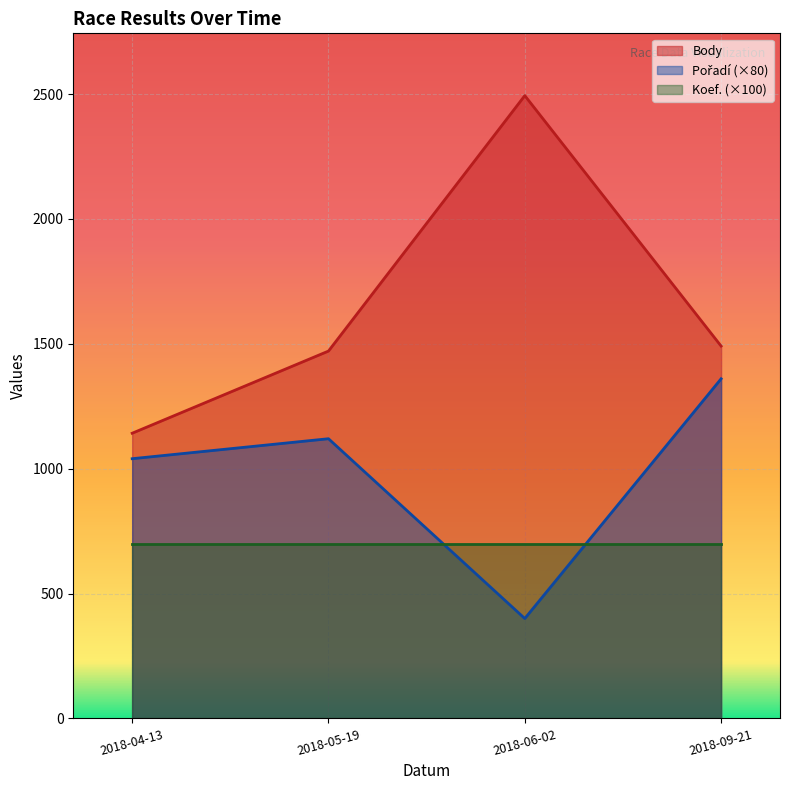

What value does the Body series have at 2018-04-13, to the nearest 10?

1140